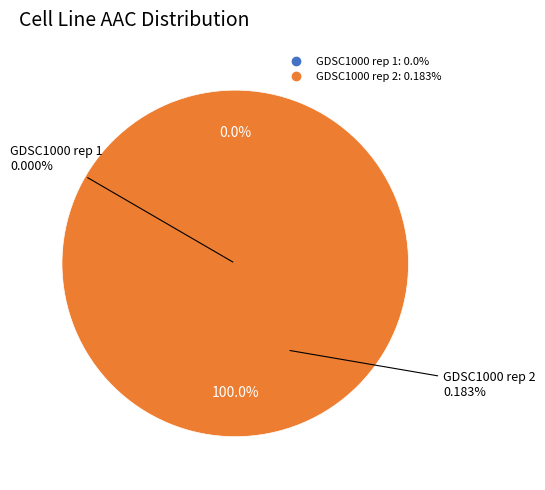

Count the number of slices in the pie.

2